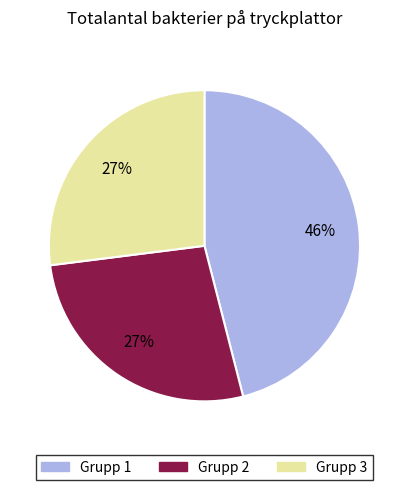

To the nearest percent, what is the average slice percentage?

33%